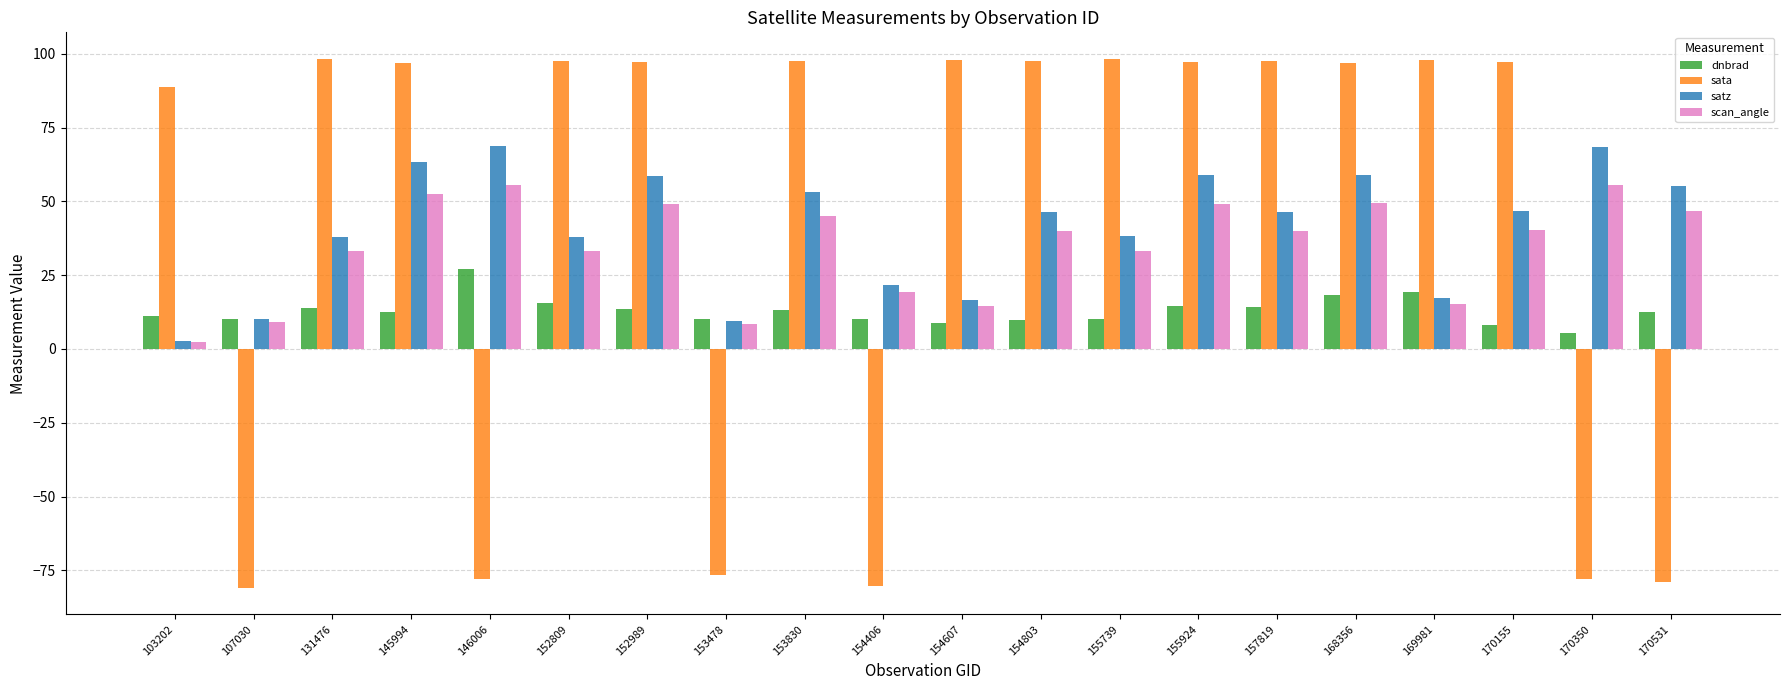

What is the spread (max minus min) of values at 107030?

91.1